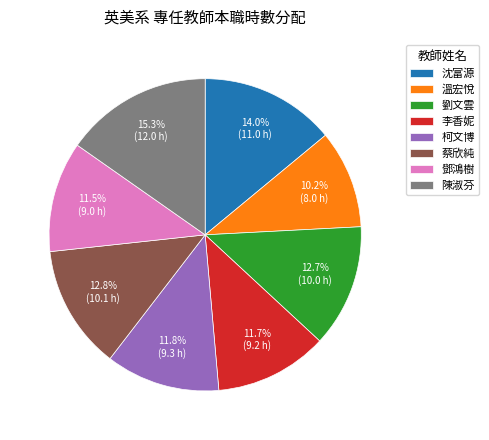

To the nearest percent, what is the difference between the largest and smallest slice percentages?

5%